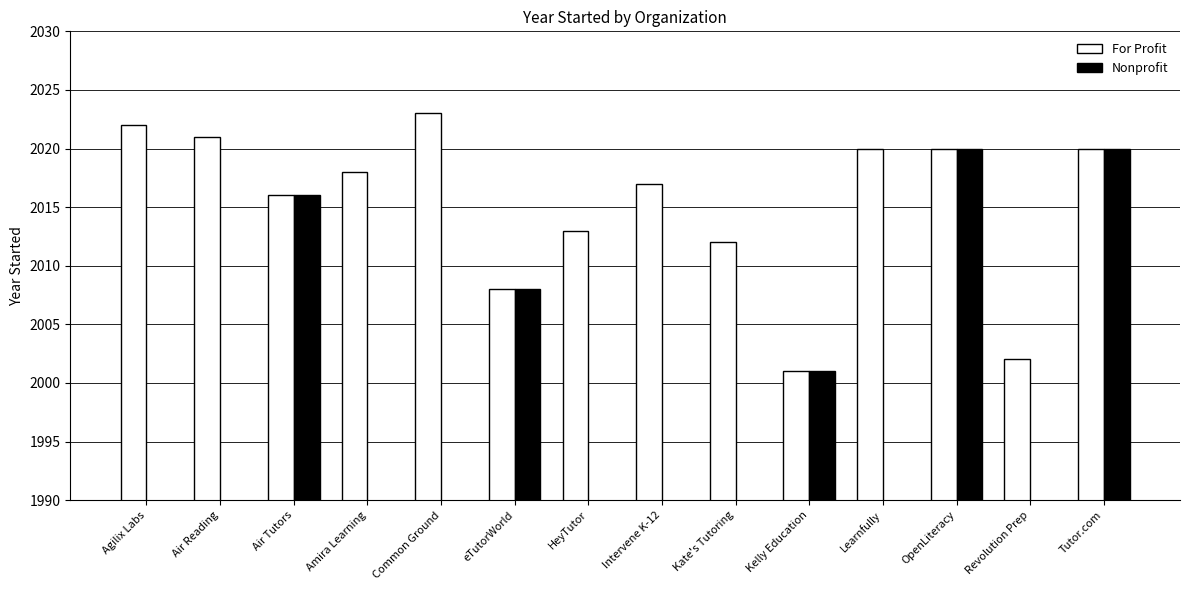

Which category has the highest value across all series?

Common Ground